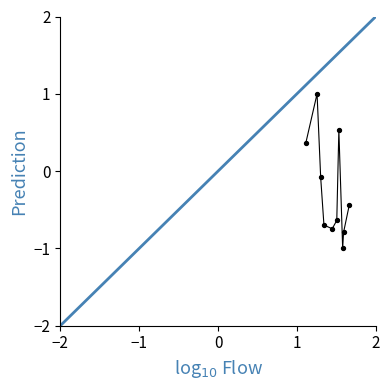

What is the minimum value shown in the chart?

-1.0